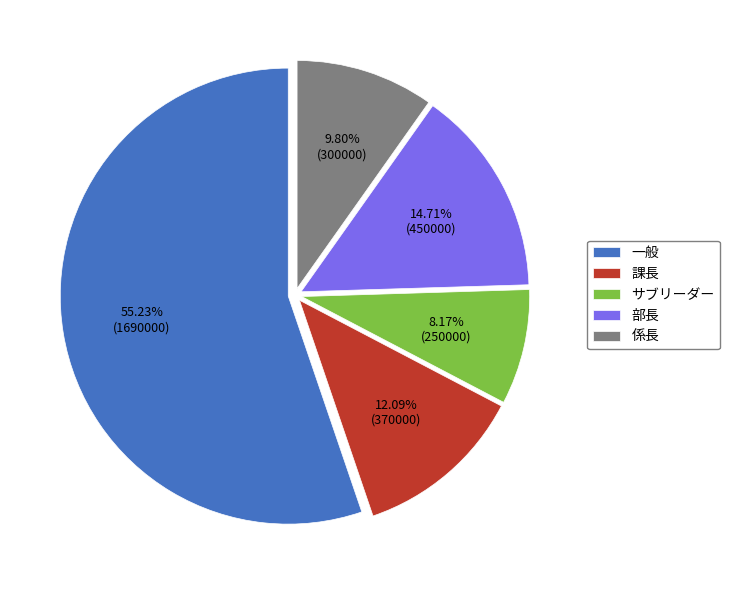

Is there any slice that represents more than half of the pie?

Yes